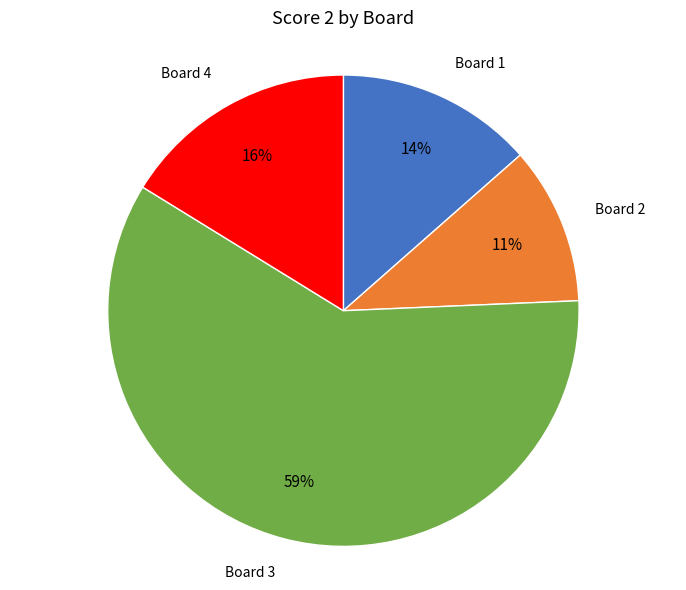

To the nearest percent, what is the average slice percentage?

25%